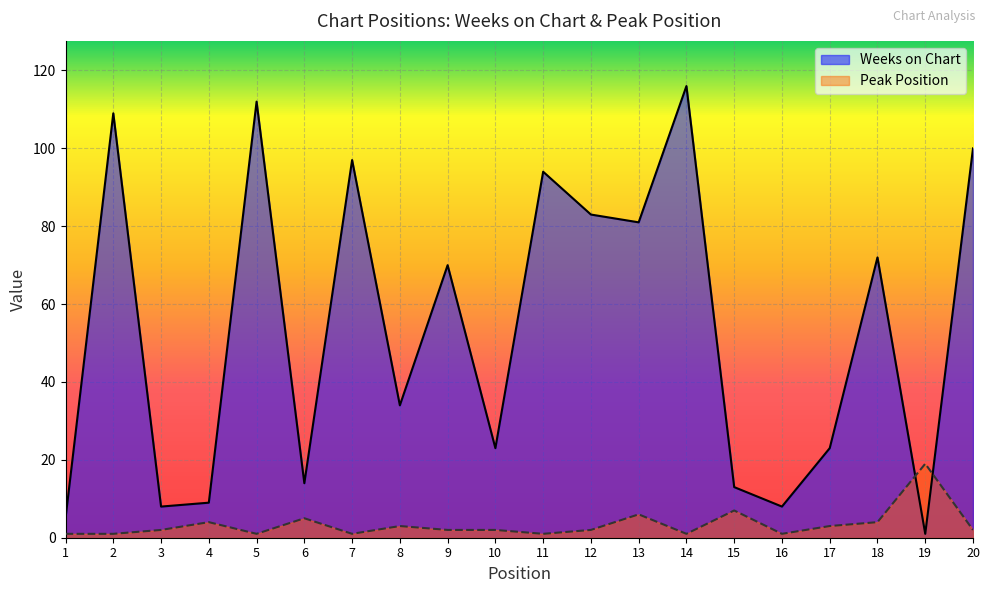

How many lines are shown in the chart?

2